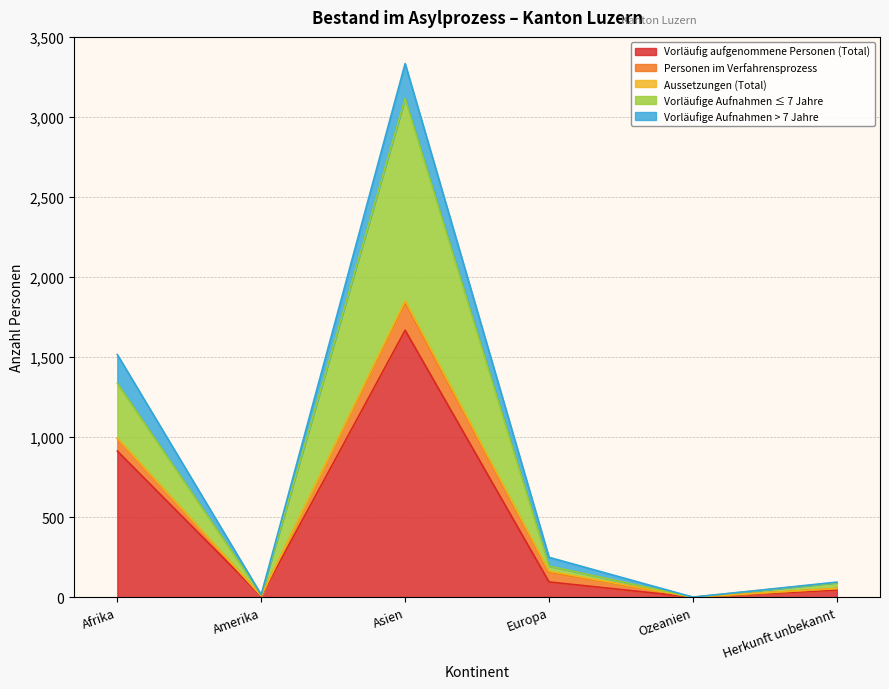

What is the difference between the maximum and minimum values in the Aussetzungen (Total) series?

10